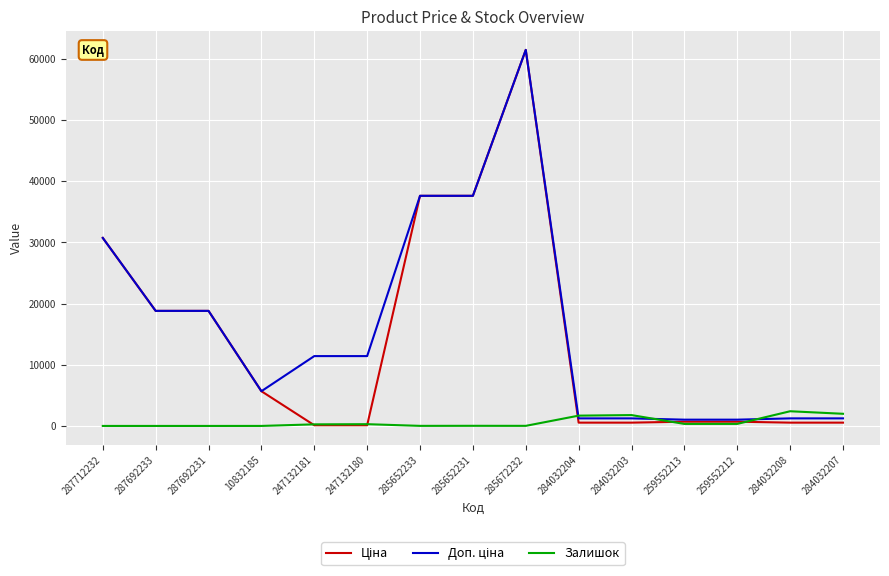

What is the total value across all series at 287692233?

37593.6